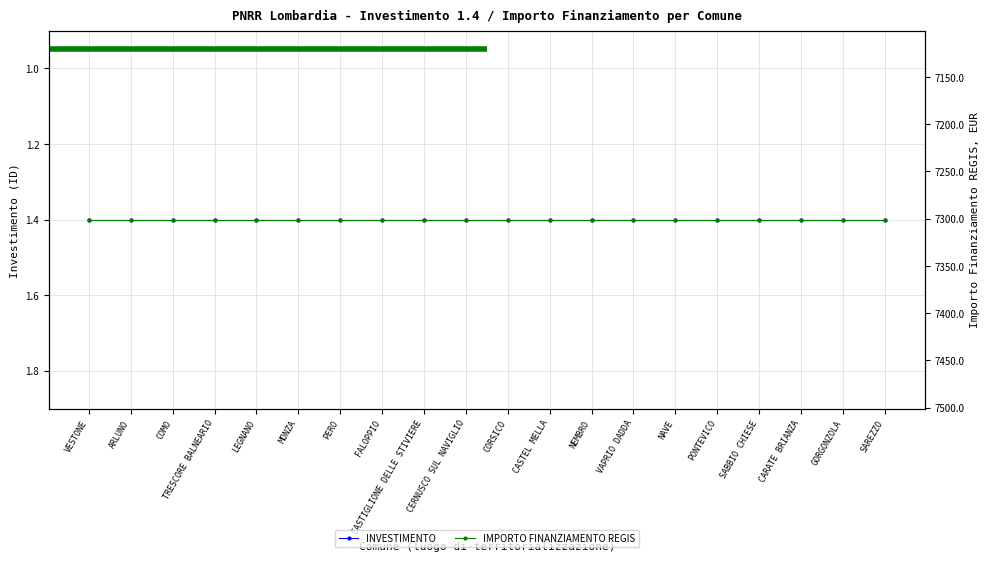

True or false: INVESTIMENTO has more than 1 points higher than both neighbors.

False